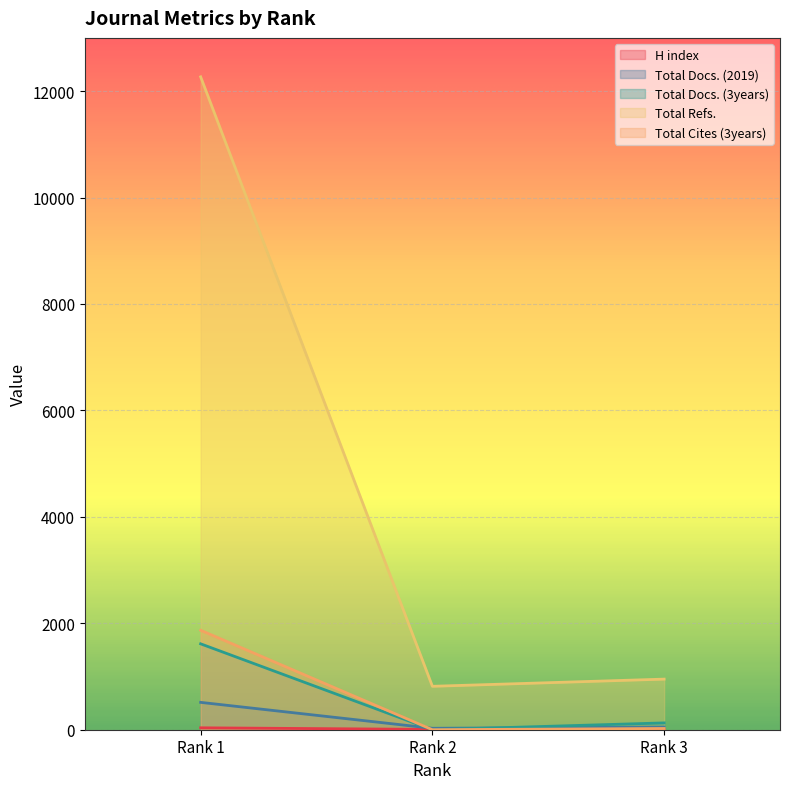

Is the value of Total Docs. (2019) at Rank 1 greater than the value of Total Refs. at Rank 3?

No